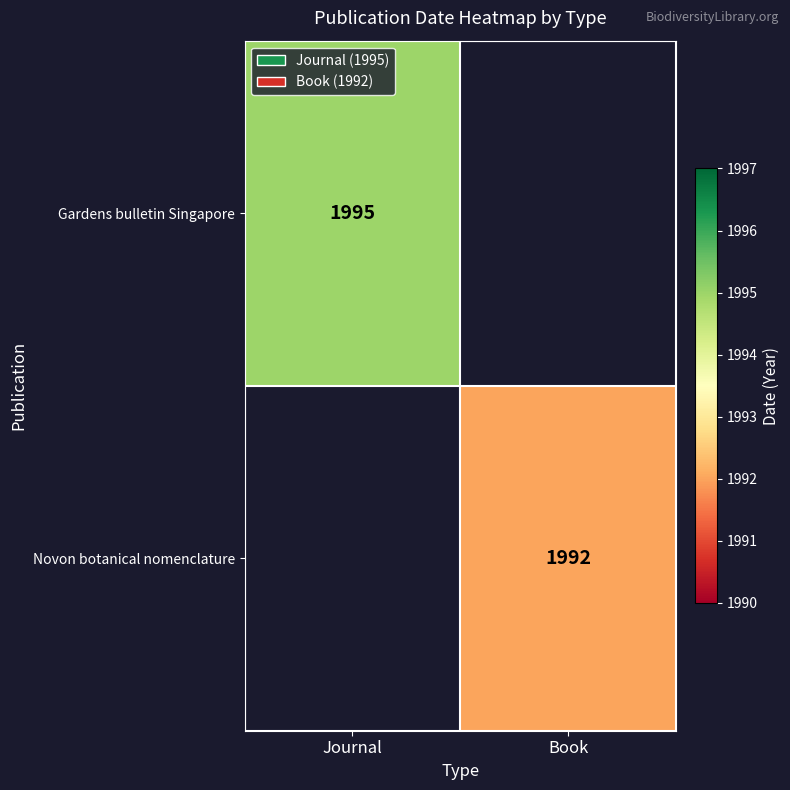

True or false: Novon botanical nomenclature has a value of 1101 at Book.

False